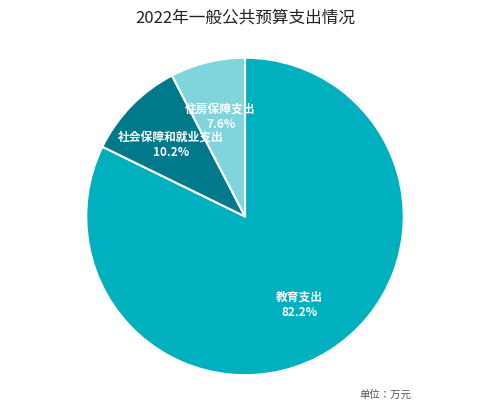

What percentage is the 住房保障支出 slice, to the nearest percent?

8%